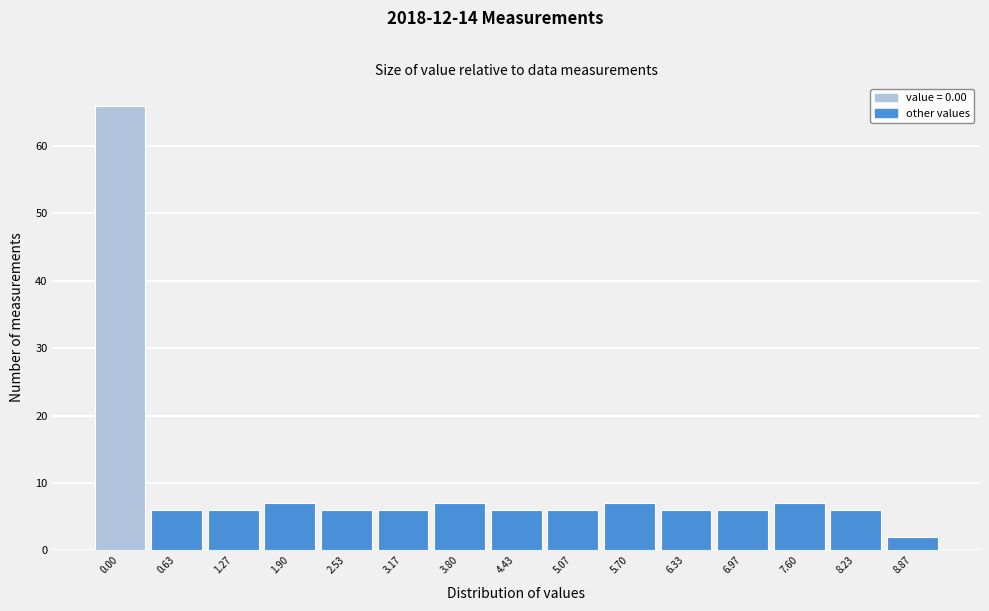

Reading left to right, what are all the values shown in this chart?

66	6	6	7	6	6	7	6	6	7	6	6	7	6	2